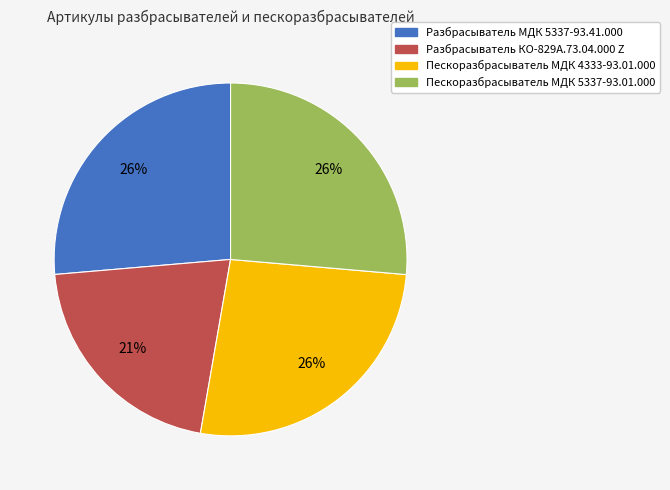

Which slice is the smallest?

Разбрасыватель КО-829А.73.04.000 Z